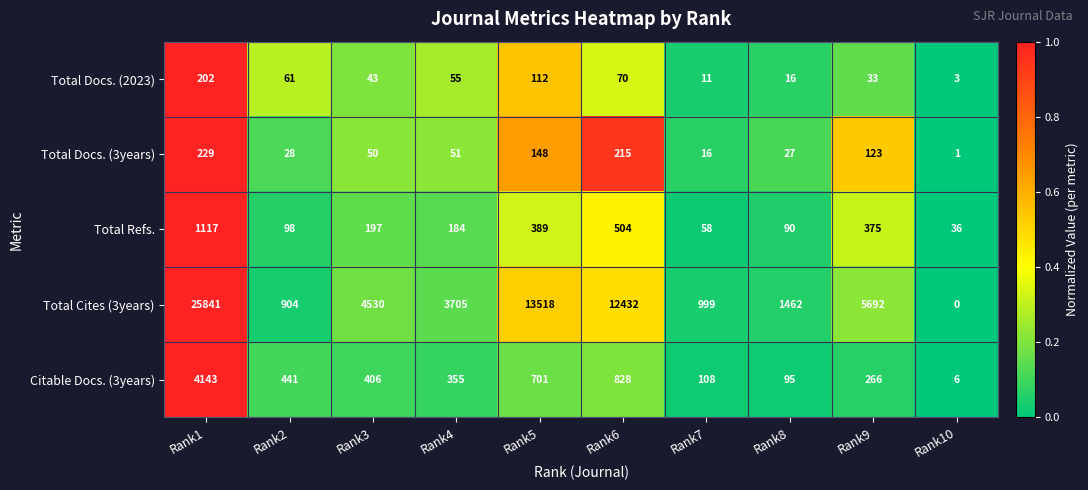

At Rank6, list the series in order from smallest to largest.

Total Docs. (2023), Total Docs. (3years), Total Refs., Citable Docs. (3years), Total Cites (3years)